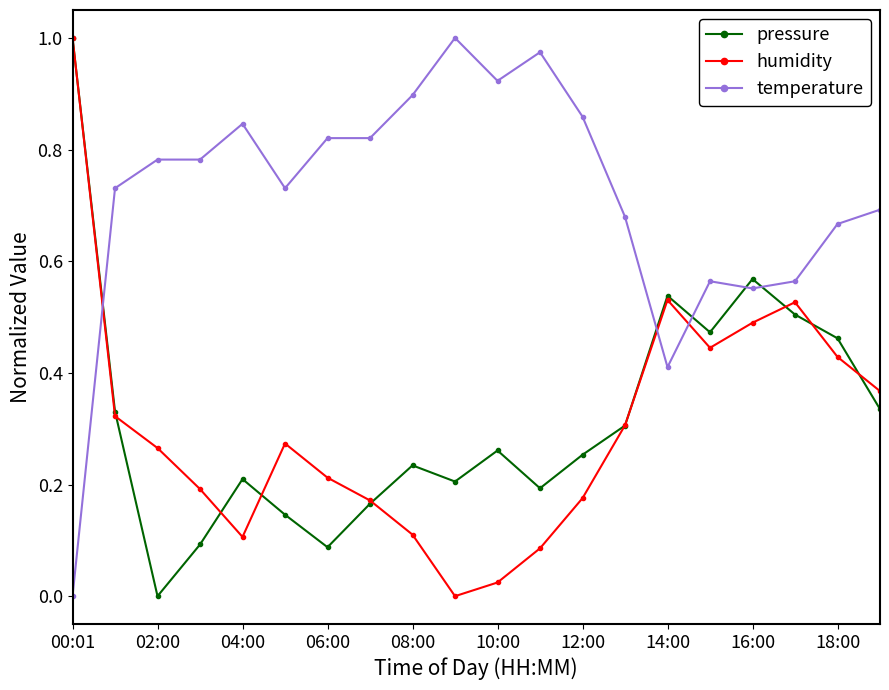

What are all the series names shown in the legend?

pressure, humidity, temperature